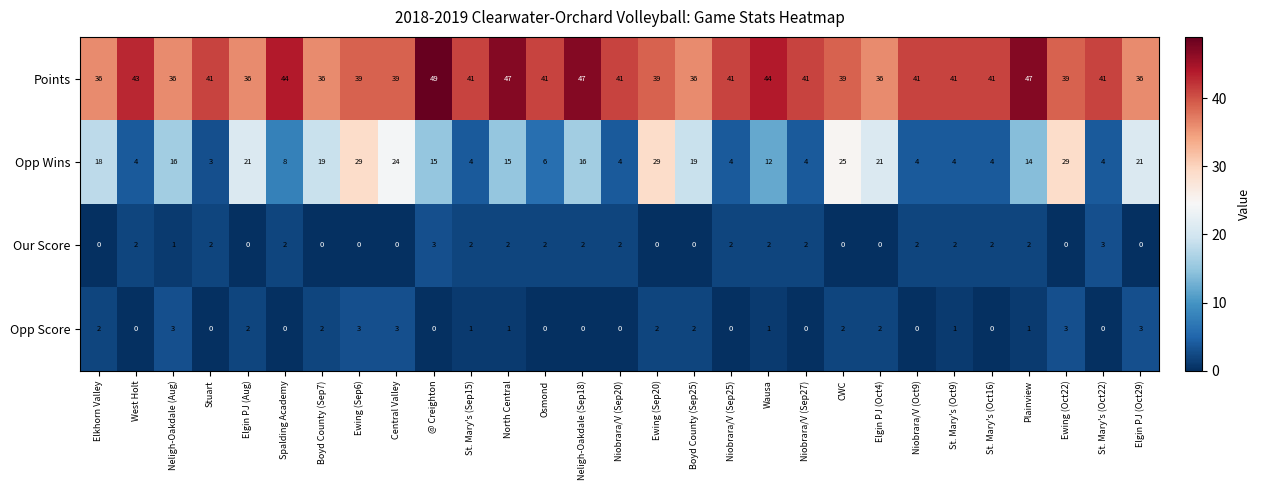

What is the sum of all Our Score values?

37